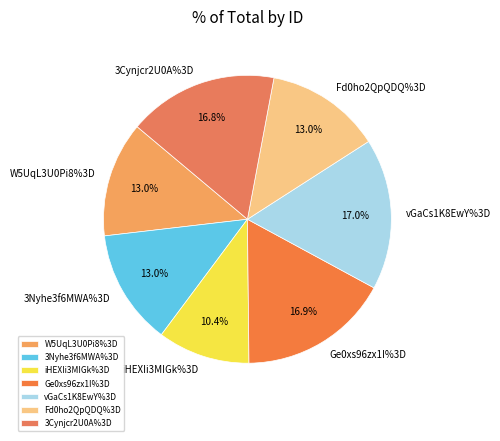

Combined, do W5UqL3U0Pi8%3D and Ge0xs96zx1I%3D account for over 50%?

No